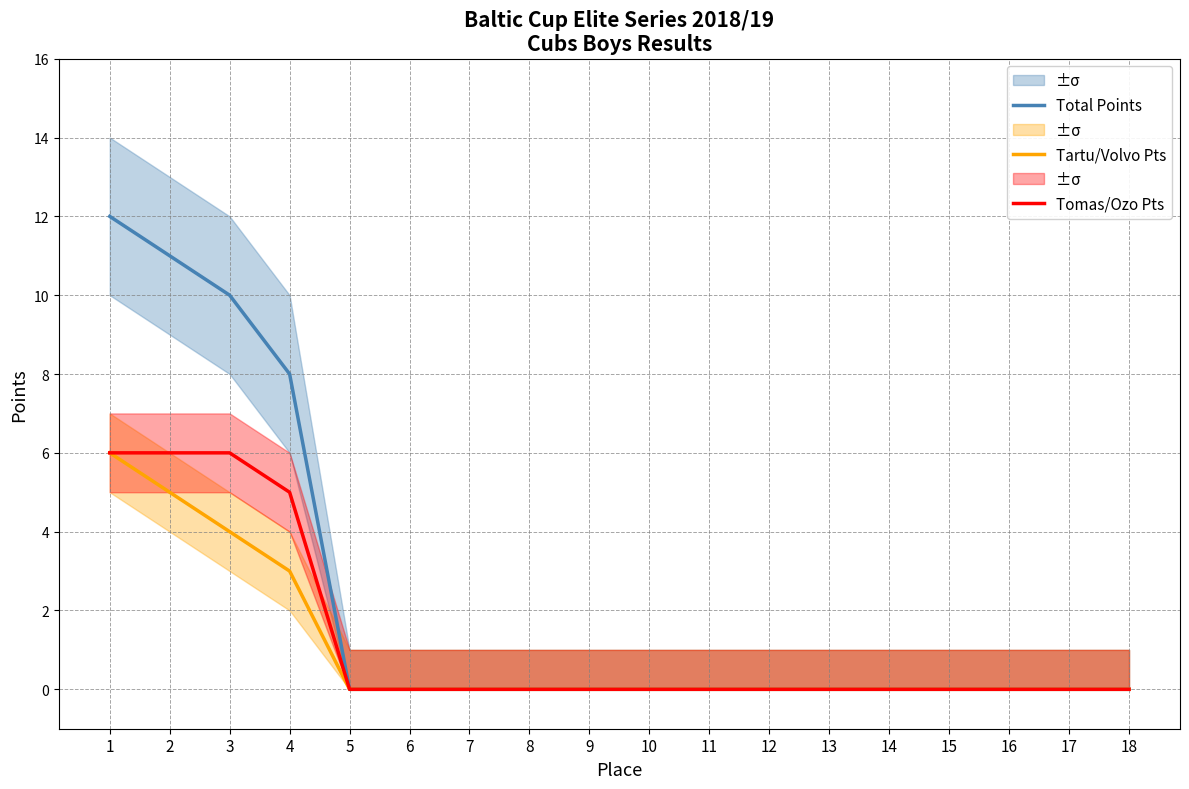

Reading left to right, extract all data points from this chart.

Total Points: 12	11	10	8	0	0	0	0	0	0	0	0	0	0	0	0	0	0
Tartu/Volvo Pts: 6	5	4	3	0	0	0	0	0	0	0	0	0	0	0	0	0	0
Tomas/Ozo Pts: 6	6	6	5	0	0	0	0	0	0	0	0	0	0	0	0	0	0